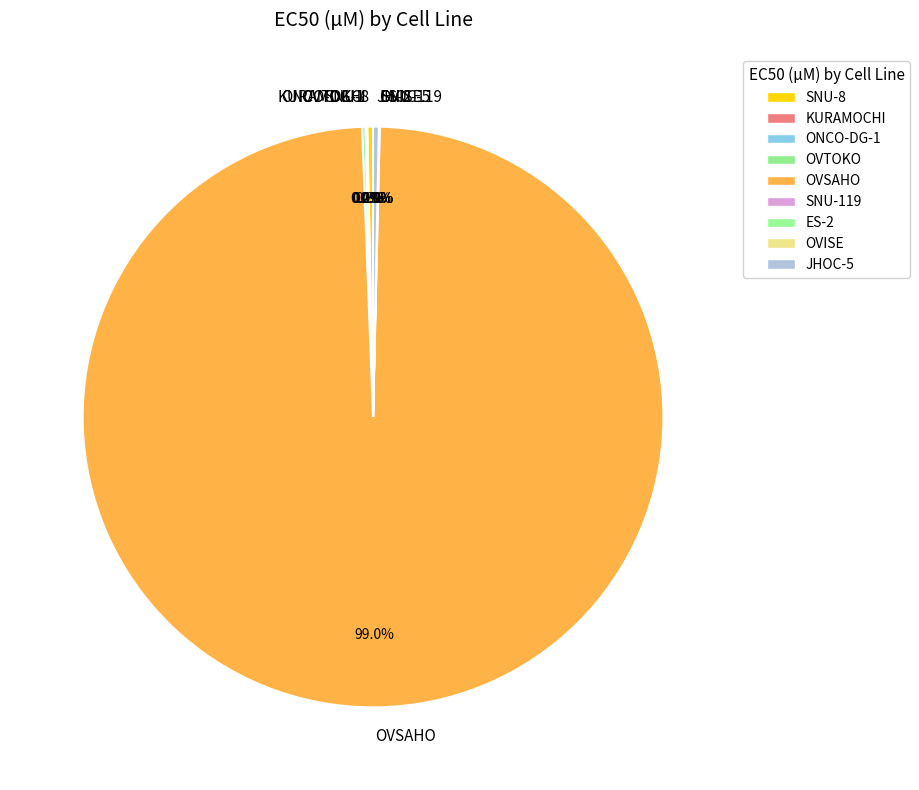

Which slice is the largest?

OVSAHO